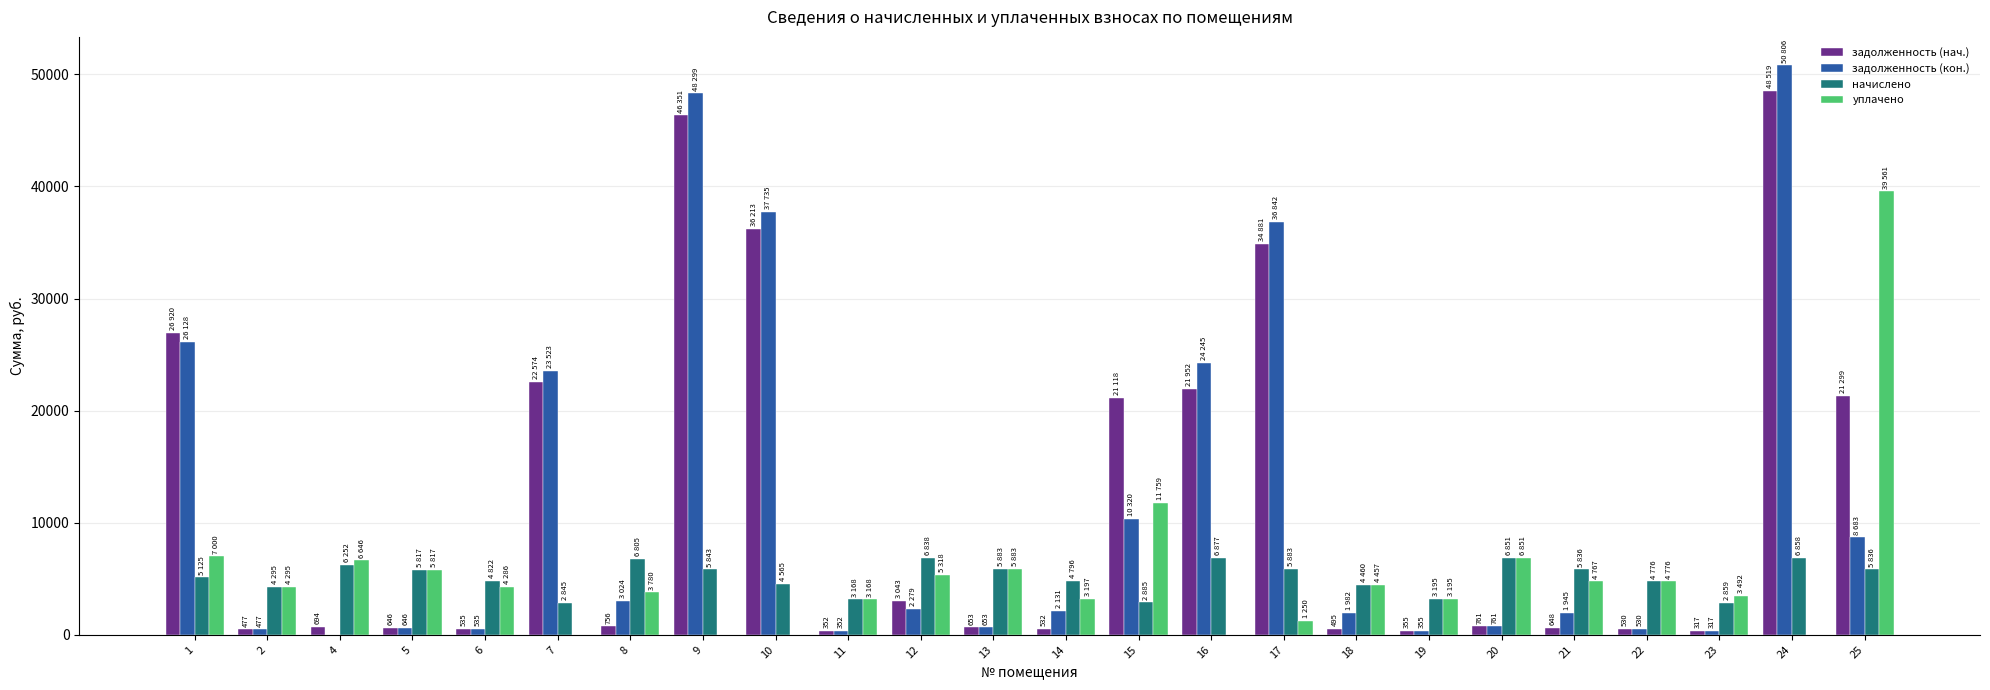

Between 7 and 14, which series saw the biggest shift?

задолженность (нач.)